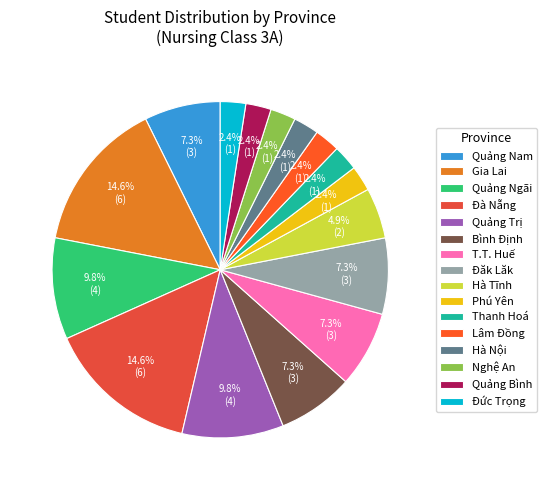

How many slices are in this pie chart?

16